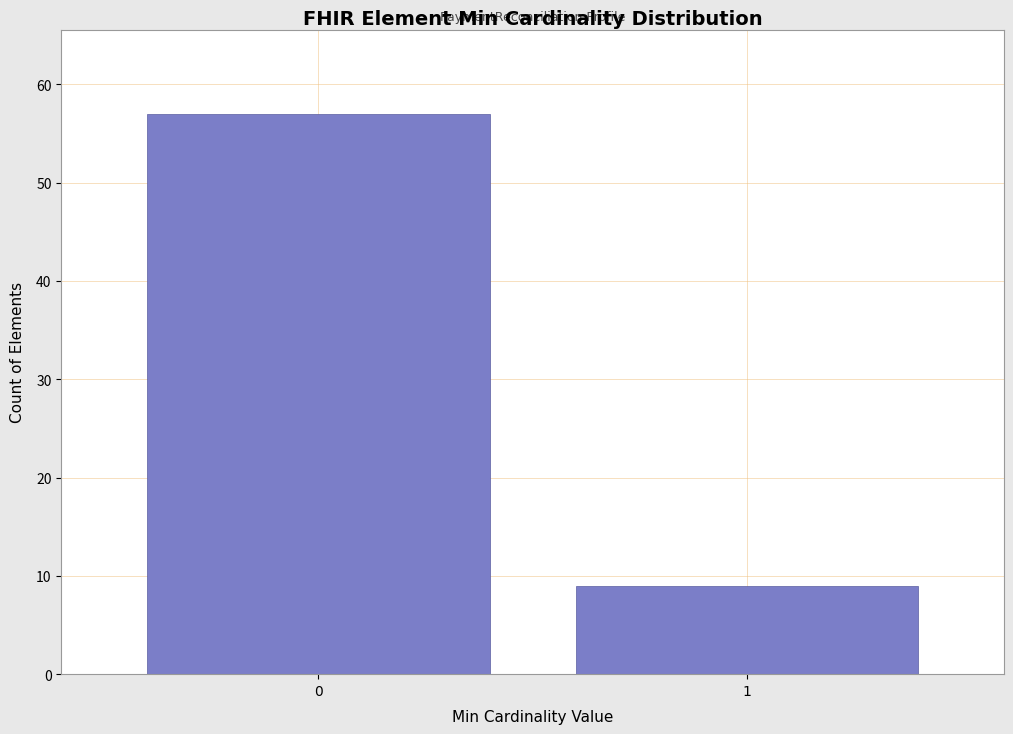

Reading left to right, what are all the values shown in this chart?

0=57	1=9